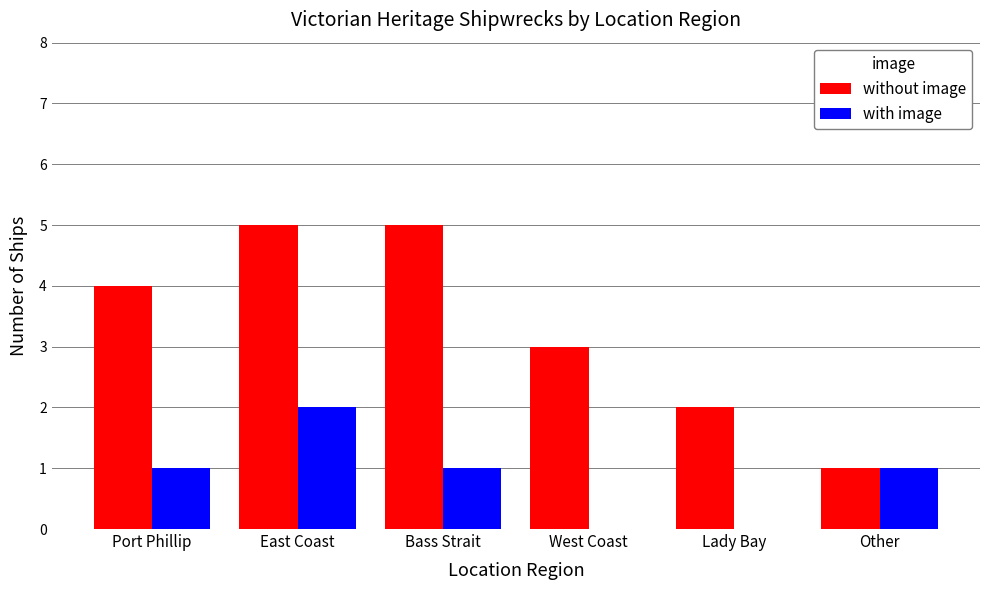

Count the number of data series in this chart.

2